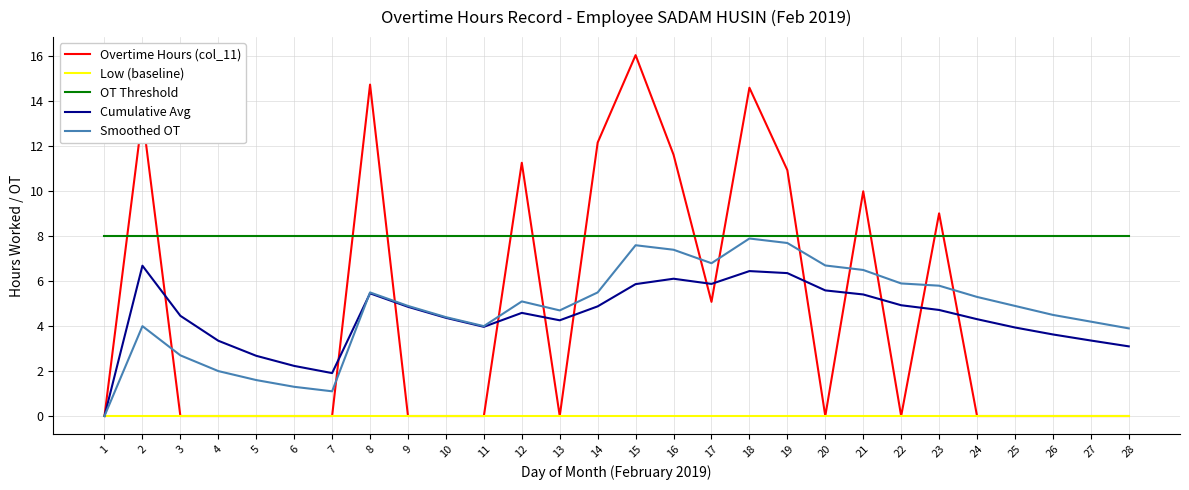

What is the difference between the highest and lowest values at 3?

8.0